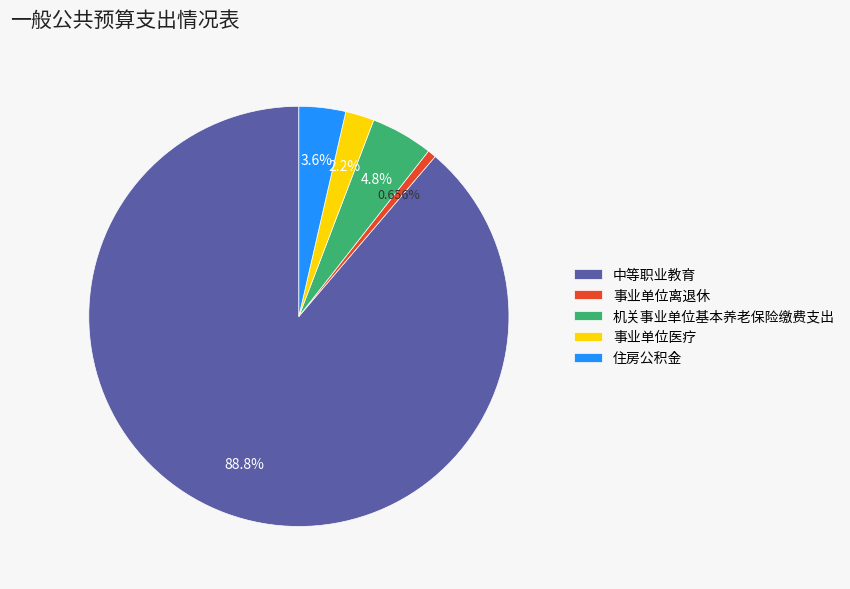

Which category has the smallest portion of the pie?

事业单位离退休